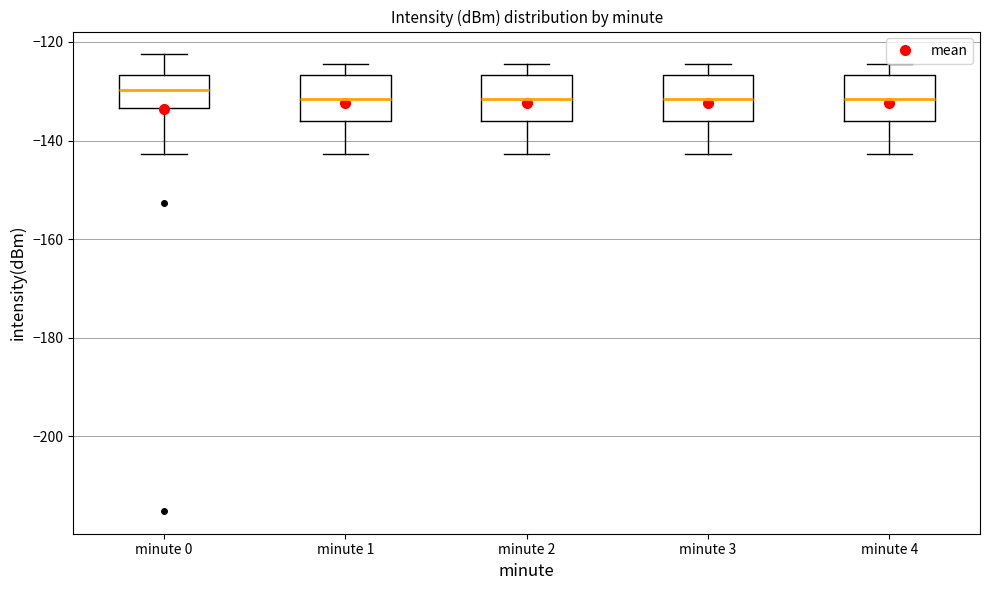

Reading left to right, read every box against the y-axis: the position of its median line, the range the box covers, and the ends of its whiskers. The values are not printed on the chart, so give them approximately, as read against the axis.

minute 0: median -130, box -134 to -126, whiskers -142 to -122
minute 1: median -132, box -136 to -126, whiskers -142 to -124
minute 2: median -132, box -136 to -126, whiskers -142 to -124
minute 3: median -132, box -136 to -126, whiskers -142 to -124
minute 4: median -132, box -136 to -126, whiskers -142 to -124